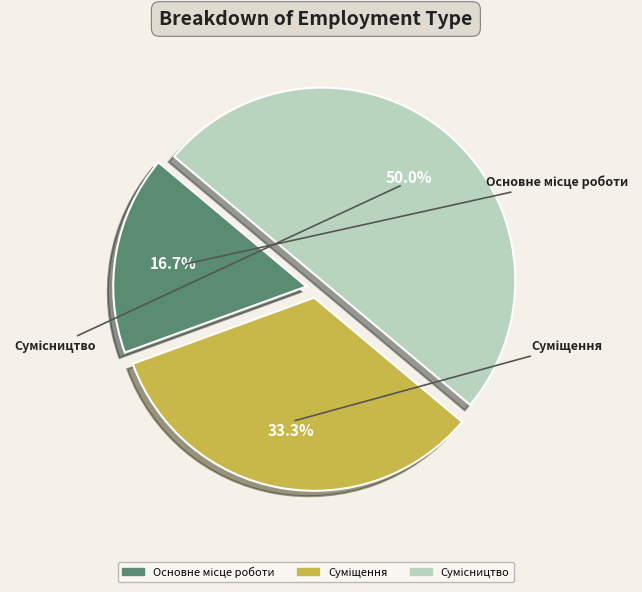

To the nearest percent, what percentage of the pie is Сумісництво?

50%